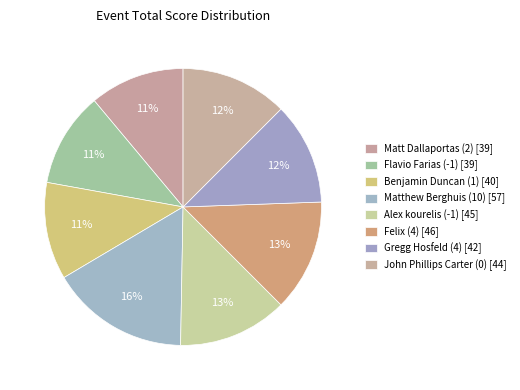

What is the change in value from Flavio Farias (-1) to John Phillips Carter (0)?

+5